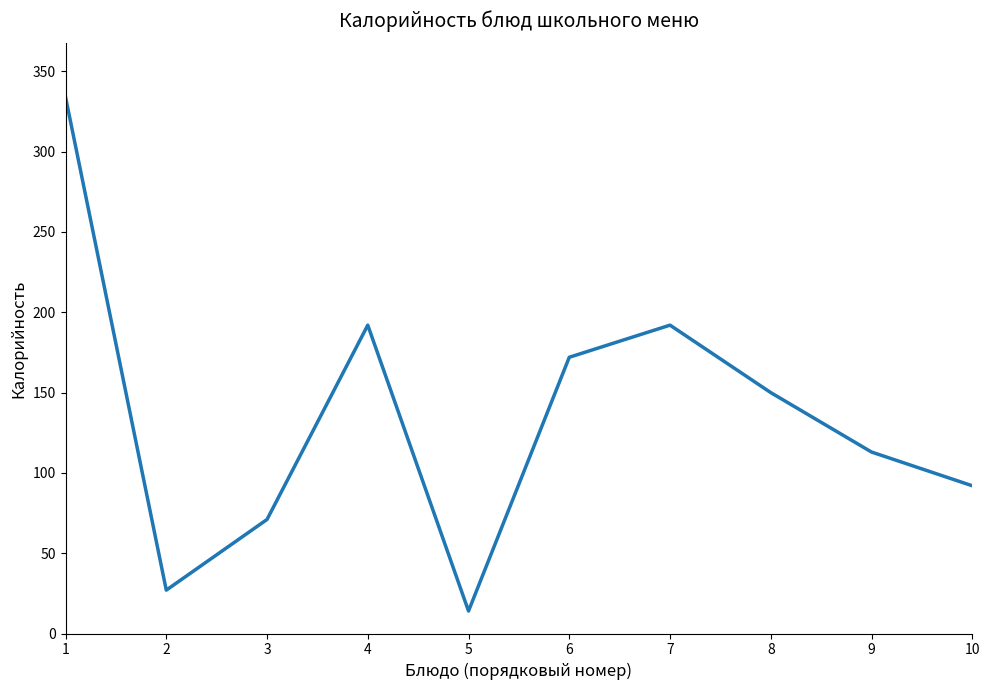

What is the minimum value shown in the chart?

14